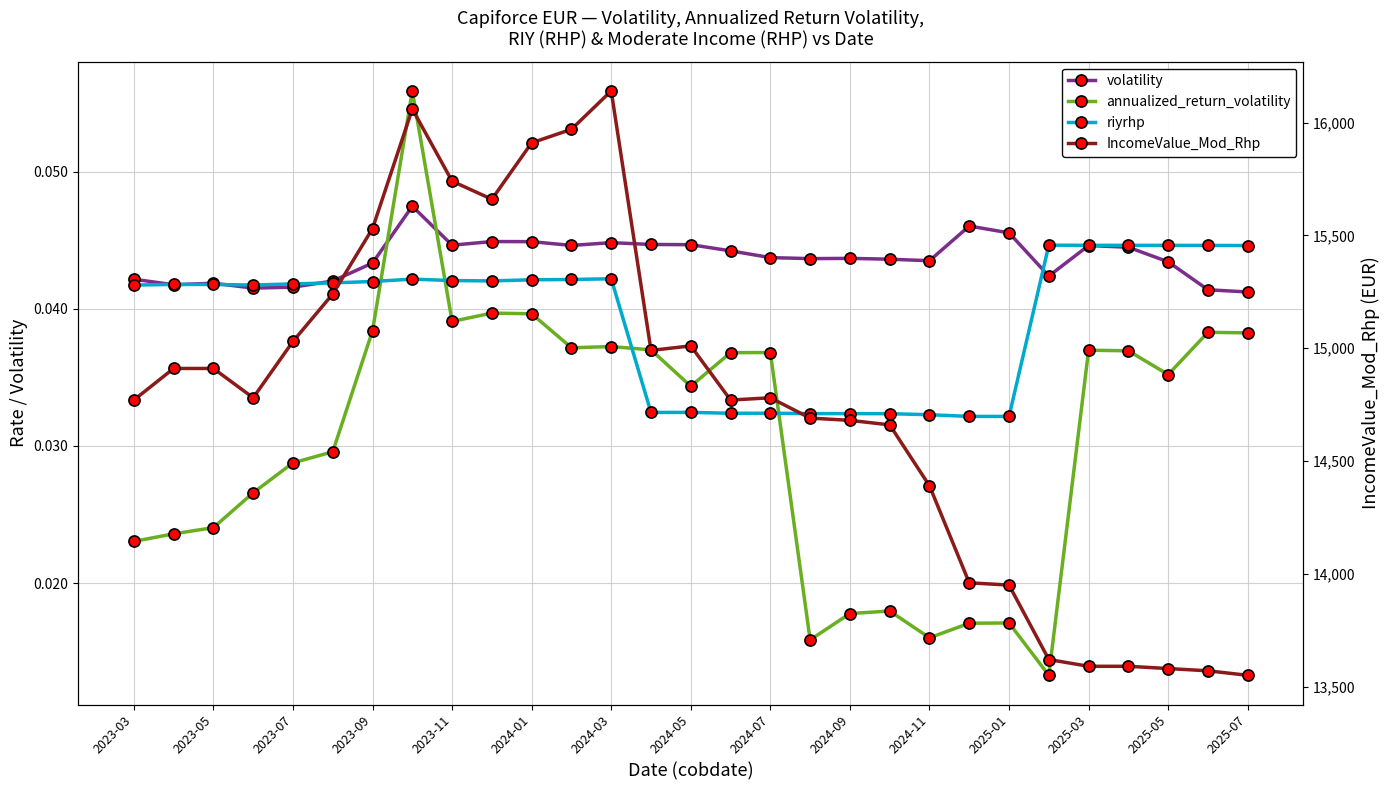

The value of volatility at 2023-11 is 0.0. True or false?

False